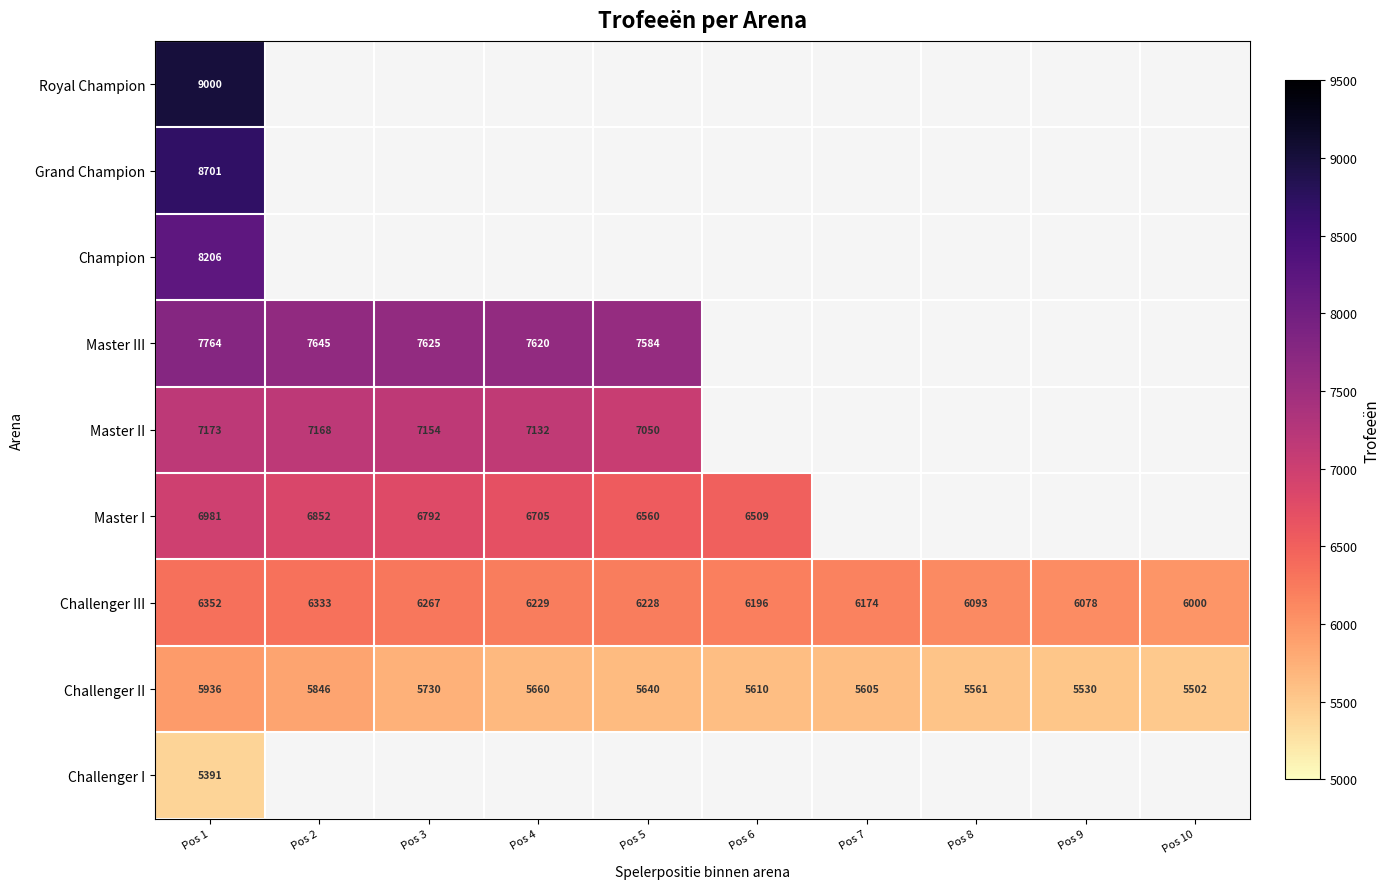

What is the difference between the Master I values at Pos 1 and Pos 5?

421